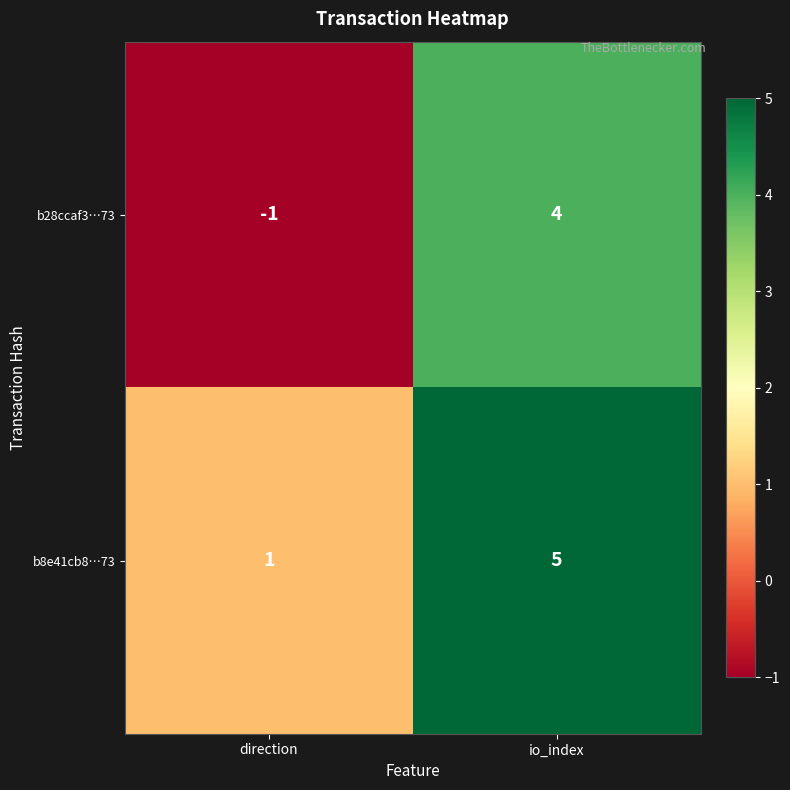

How many distinct data groups are displayed?

2